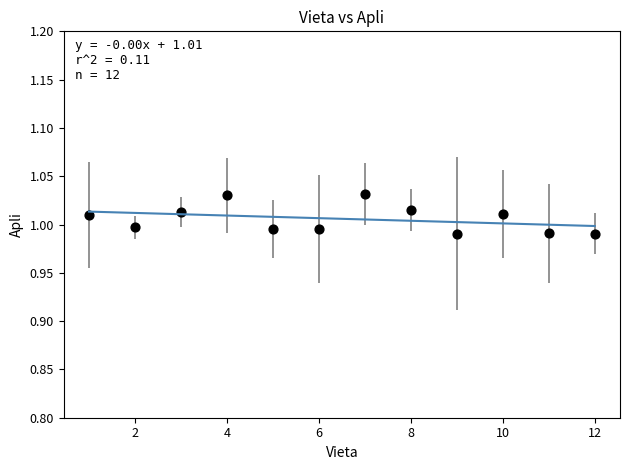

What is the range of X values (max minus min)?

11.0